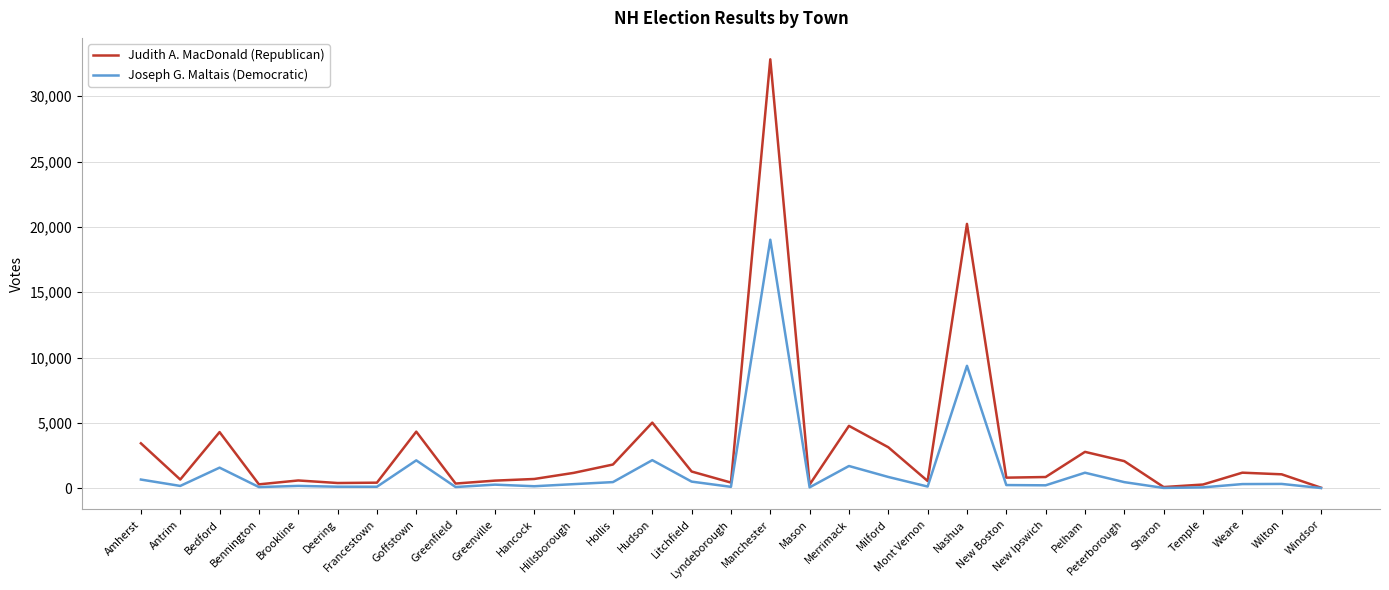

Rank the series by their average value, from highest to lowest.

Judith A. MacDonald (Republican), Joseph G. Maltais (Democratic)